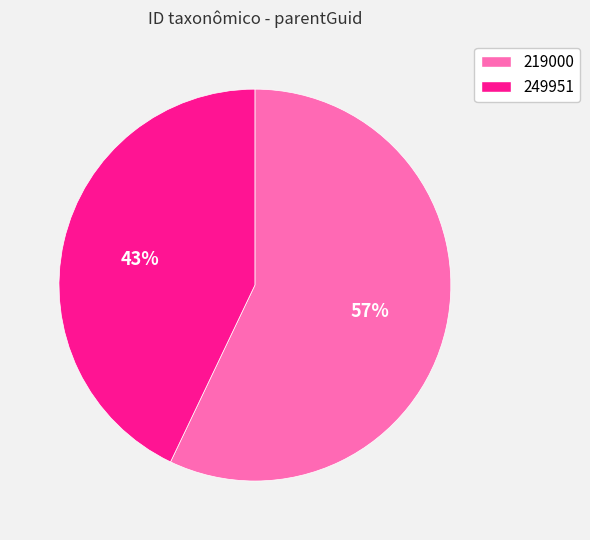

How many slices are in this pie chart?

2